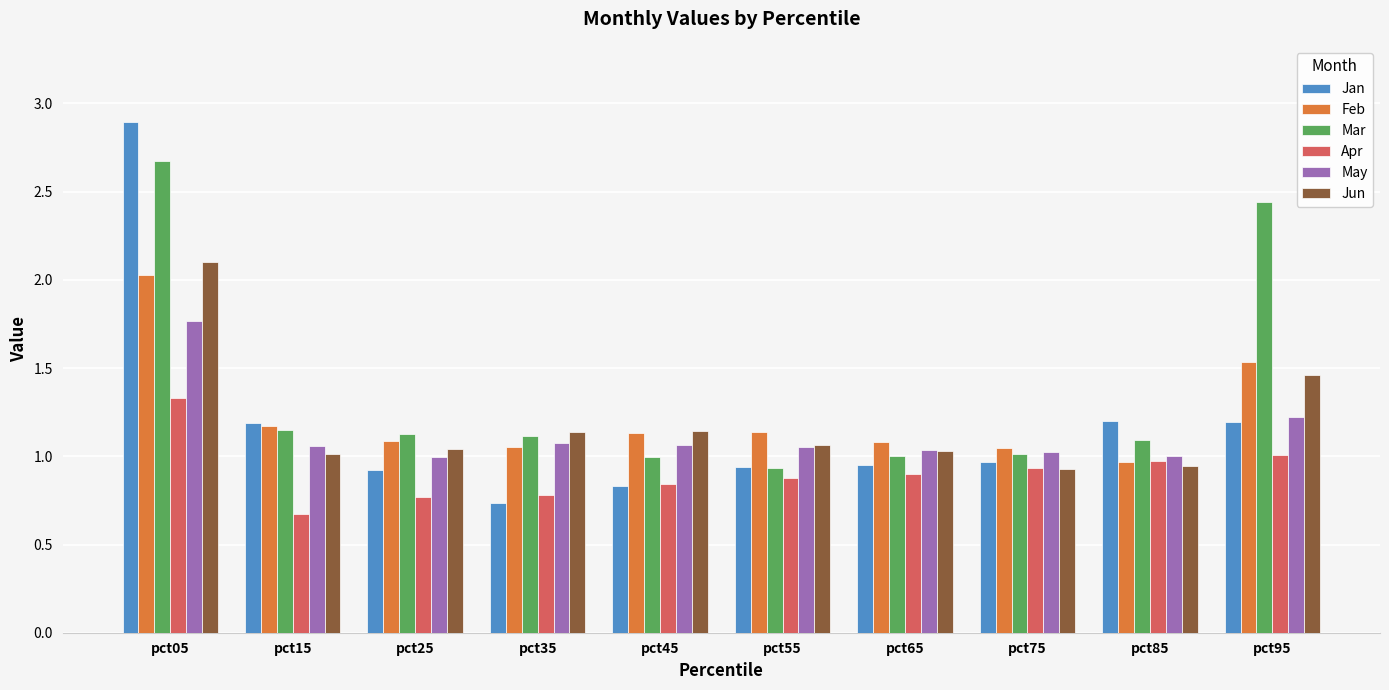

At which category does the chart reach its peak across all series?

pct05